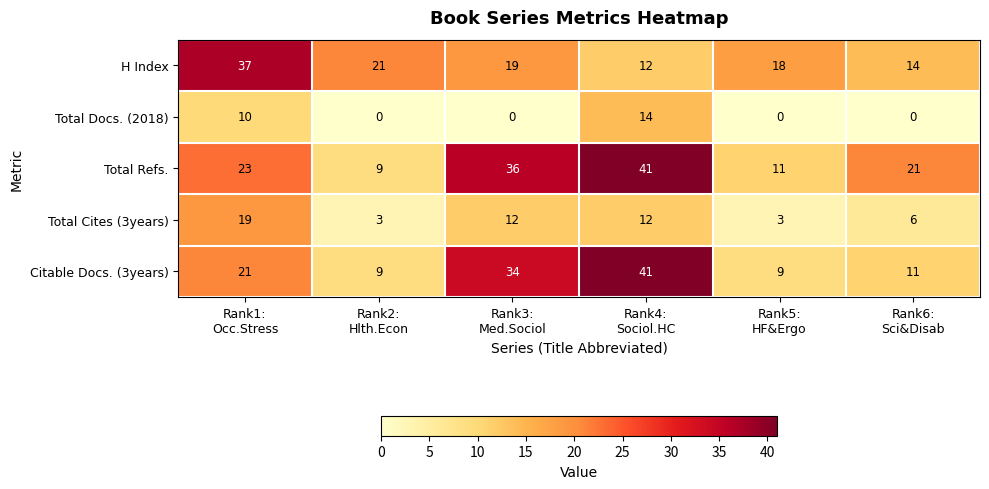

What is the lowest value of the Total Refs. series?

9